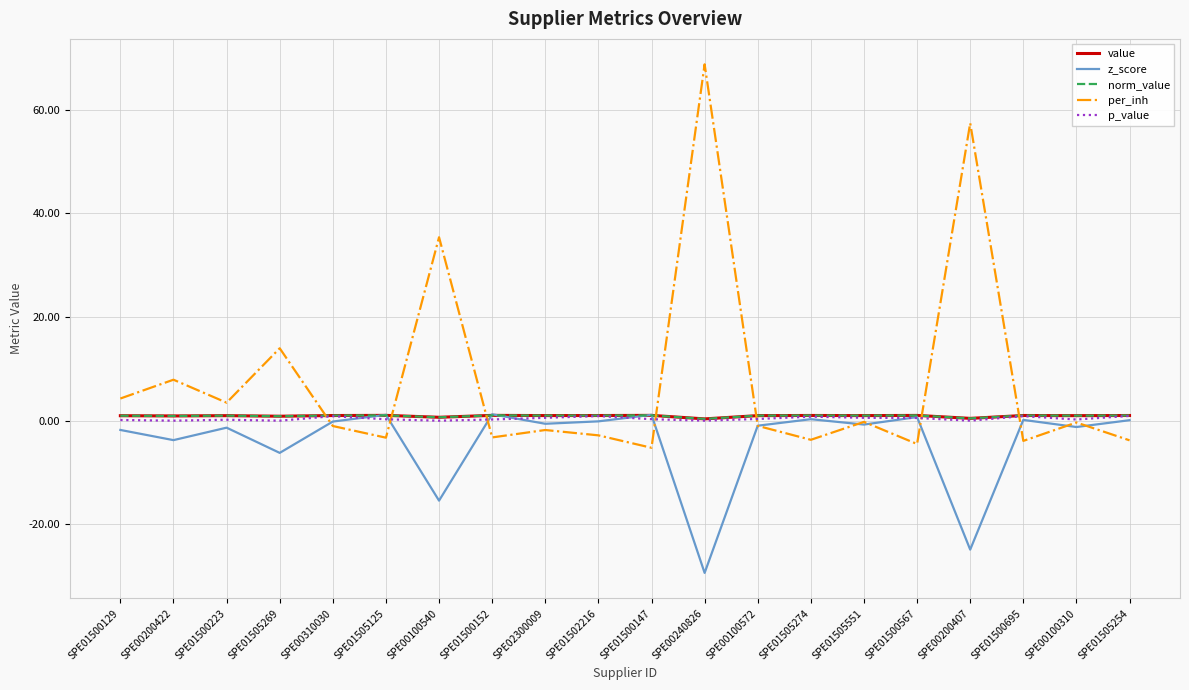

Reading left to right, transcribe all the data shown in this chart.

value: SPE01500129=1.0	SPE00200422=0.9	SPE01500223=1.0	SPE01505269=0.9	SPE00310030=1.0	SPE01505125=1.0	SPE00100540=0.7	SPE01500152=1.0	SPE02300009=1.0	SPE01502216=1.0	SPE01500147=1.0	SPE00240826=0.3	SPE00100572=1.0	SPE01505274=1.0	SPE01505551=1.0	SPE01500567=1.0	SPE00200407=0.4	SPE01500695=1.0	SPE00100310=1.0	SPE01505254=1.0
z_score: SPE01500129=-1.8	SPE00200422=-3.8	SPE01500223=-1.3	SPE01505269=-6.2	SPE00310030=-0.2	SPE01505125=1.1	SPE00100540=-15.4	SPE01500152=1.2	SPE02300009=-0.6	SPE01502216=-0.1	SPE01500147=1.1	SPE00240826=-29.4	SPE00100572=-1.0	SPE01505274=0.3	SPE01505551=-0.7	SPE01500567=0.7	SPE00200407=-24.9	SPE01500695=0.2	SPE00100310=-1.2	SPE01505254=0.1
norm_value: SPE01500129=1.0	SPE00200422=0.9	SPE01500223=1.0	SPE01505269=0.9	SPE00310030=1.0	SPE01505125=1.0	SPE00100540=0.7	SPE01500152=1.0	SPE02300009=1.0	SPE01502216=1.0	SPE01500147=1.0	SPE00240826=0.3	SPE00100572=1.0	SPE01505274=1.0	SPE01505551=1.0	SPE01500567=1.0	SPE00200407=0.4	SPE01500695=1.0	SPE00100310=1.0	SPE01505254=1.0
per_inh: SPE01500129=4.3	SPE00200422=7.9	SPE01500223=3.5	SPE01505269=14.0	SPE00310030=-1.0	SPE01505125=-3.3	SPE00100540=35.4	SPE01500152=-3.2	SPE02300009=-1.8	SPE01502216=-2.8	SPE01500147=-5.2	SPE00240826=68.8	SPE00100572=-1.0	SPE01505274=-3.7	SPE01505551=-0.2	SPE01500567=-4.5	SPE00200407=57.4	SPE01500695=-3.9	SPE00100310=-0.3	SPE01505254=-3.8
p_value: SPE01500129=0.1	SPE00200422=0.0	SPE01500223=0.2	SPE01505269=0.0	SPE00310030=0.9	SPE01505125=0.3	SPE00100540=0.0	SPE01500152=0.2	SPE02300009=0.6	SPE01502216=0.9	SPE01500147=0.3	SPE00240826=0.0	SPE00100572=0.3	SPE01505274=0.8	SPE01505551=0.6	SPE01500567=0.5	SPE00200407=0.0	SPE01500695=0.9	SPE00100310=0.2	SPE01505254=0.9